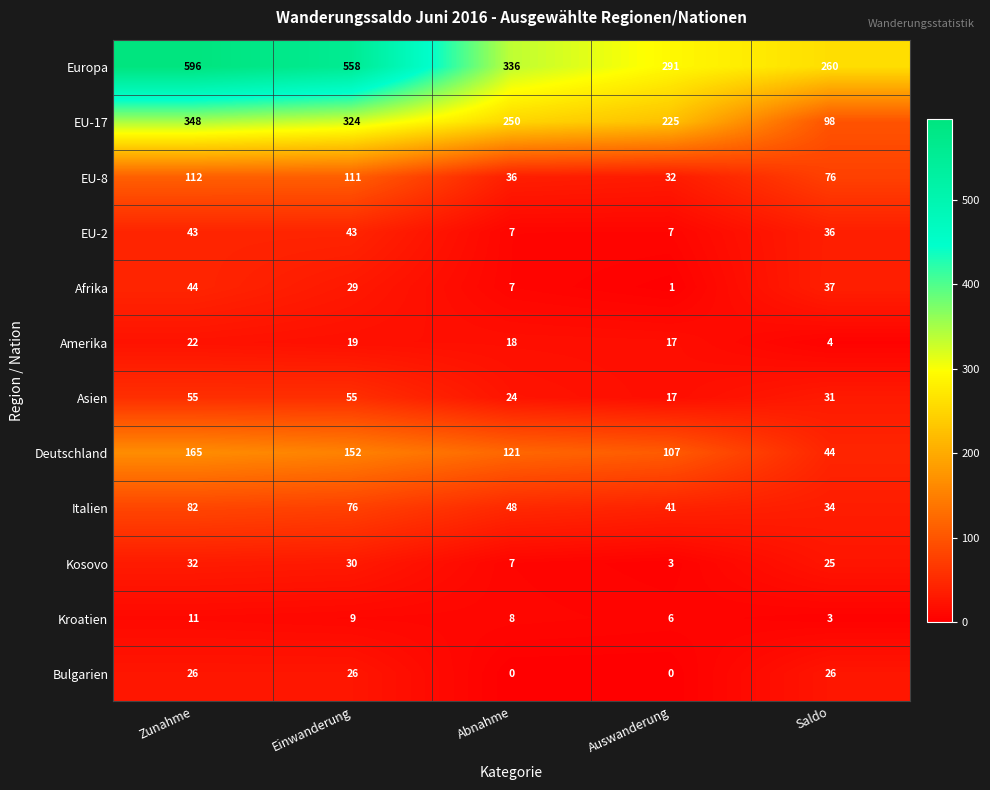

Which series has the largest total across all categories?

Europa